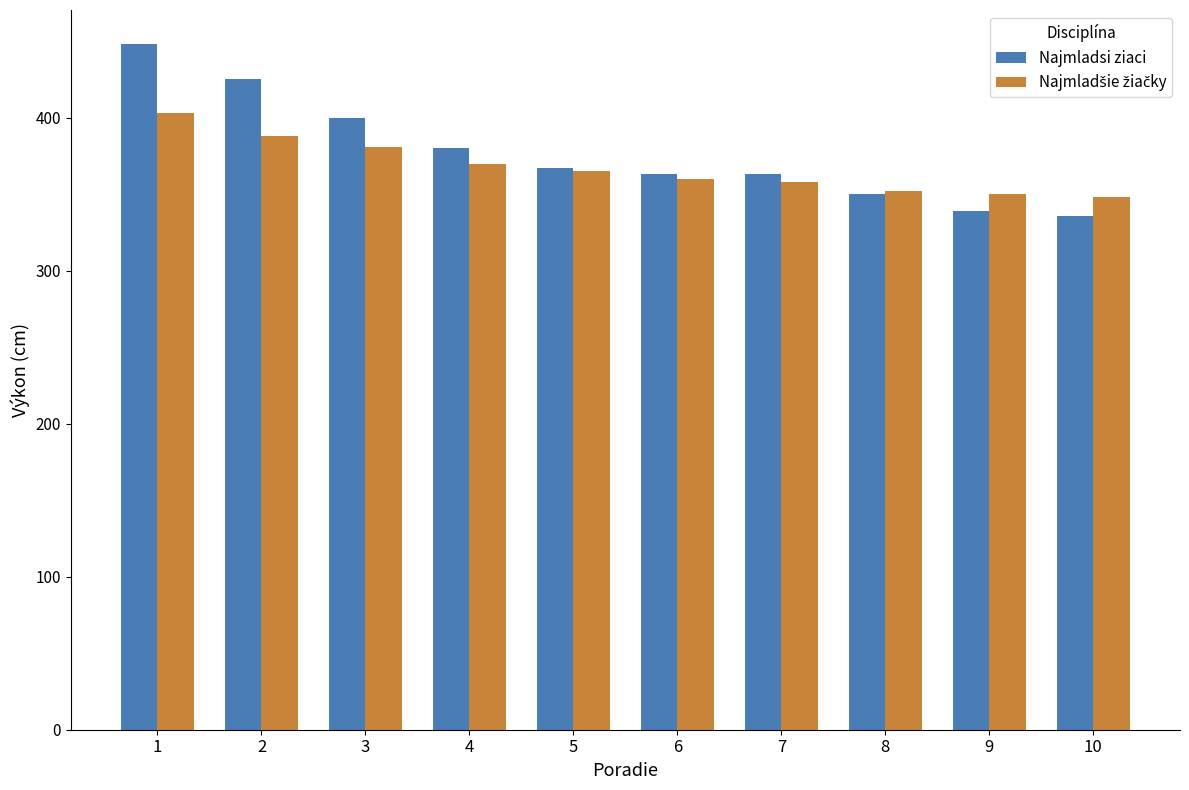

What is the minimum value shown in the chart?

336